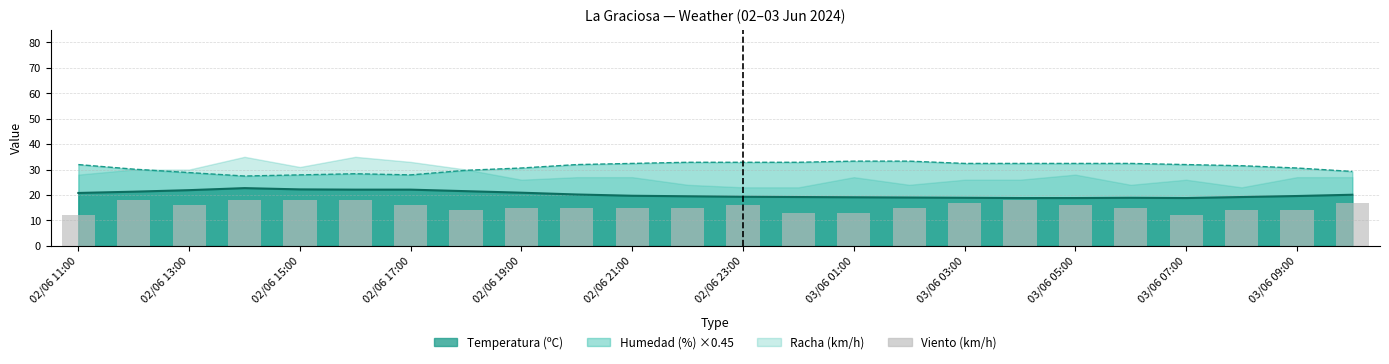

Is the value of Hum line at 13 greater than the value of Velocidad viento (km/h) at 23?

Yes